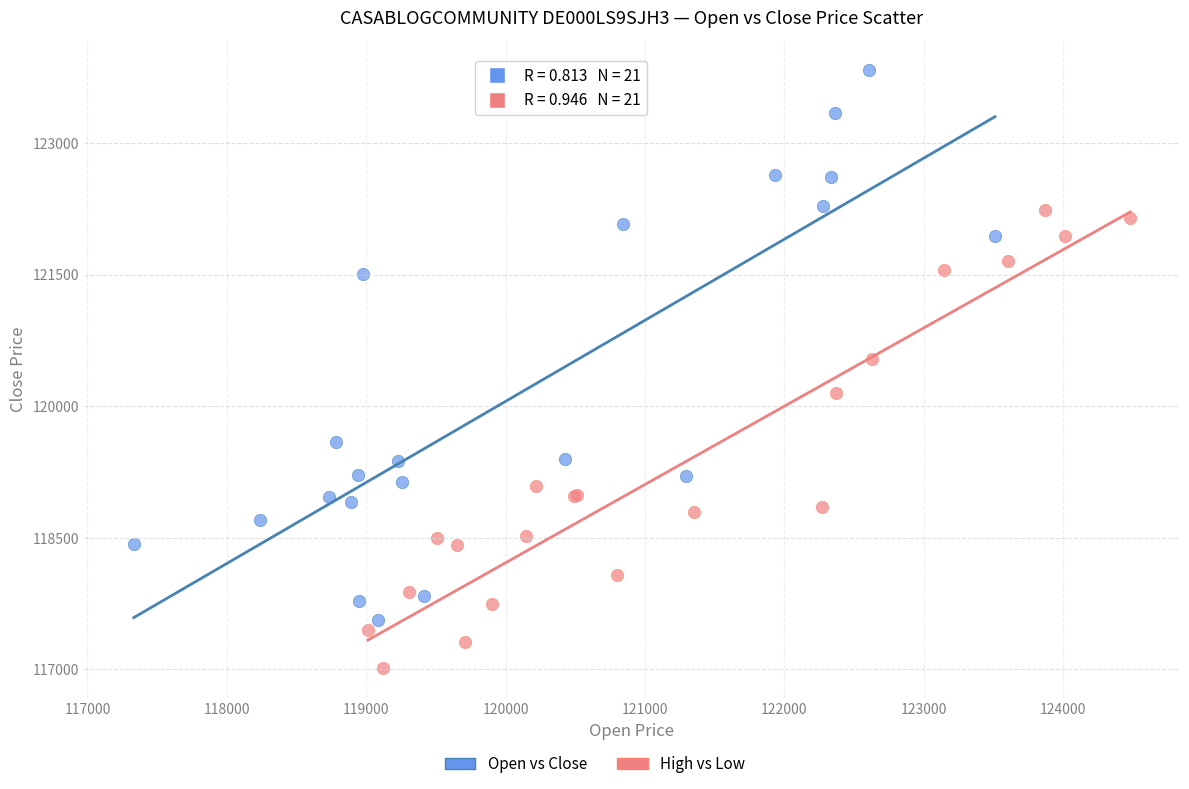

Which series has the widest spread of Y values?

Open vs Close